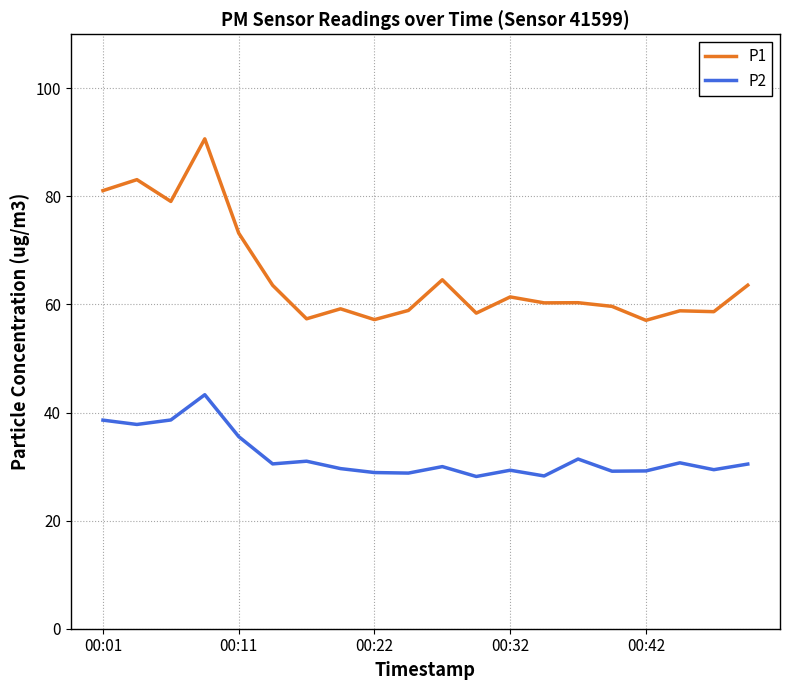

At how many categories does at least one series exceed 82?

2